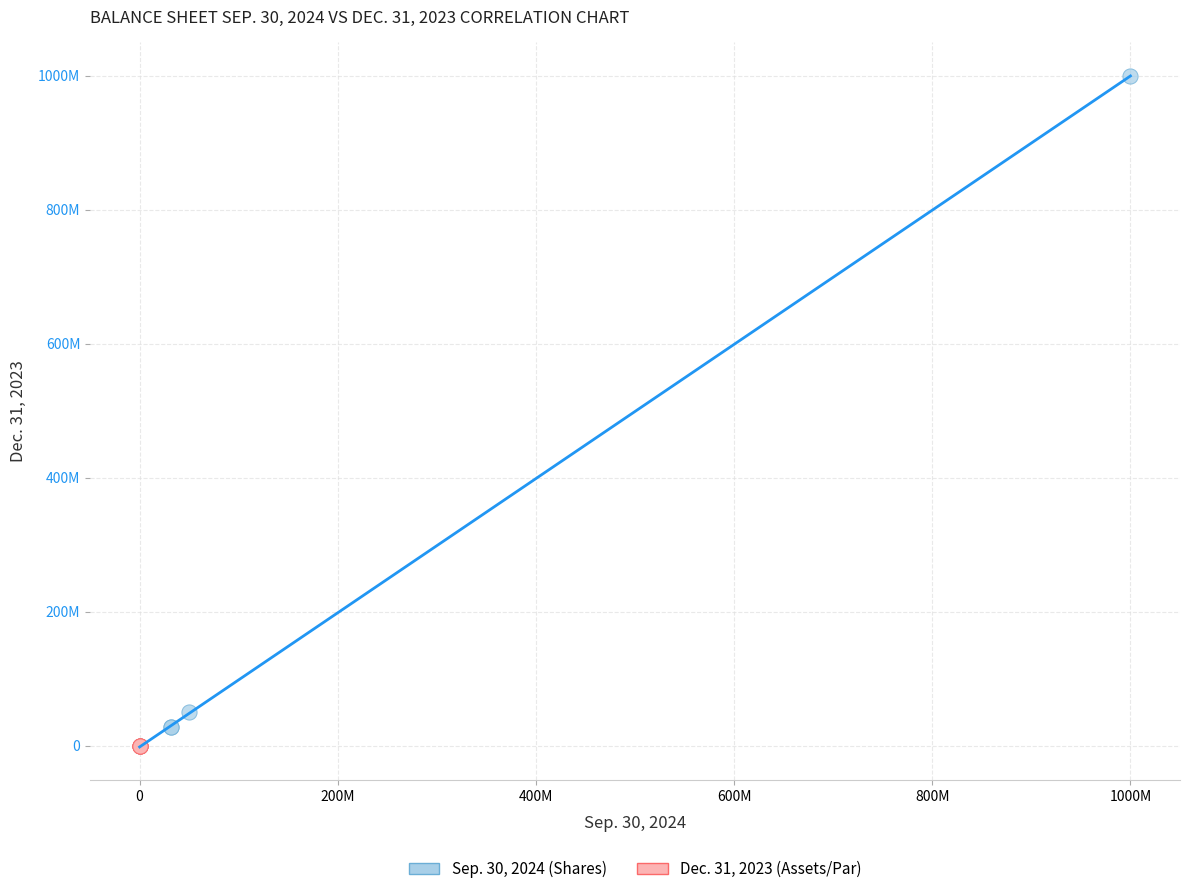

What are all the series names shown in the legend?

Sep. 30, 2024 (Shares), Dec. 31, 2023 (Assets/Par)